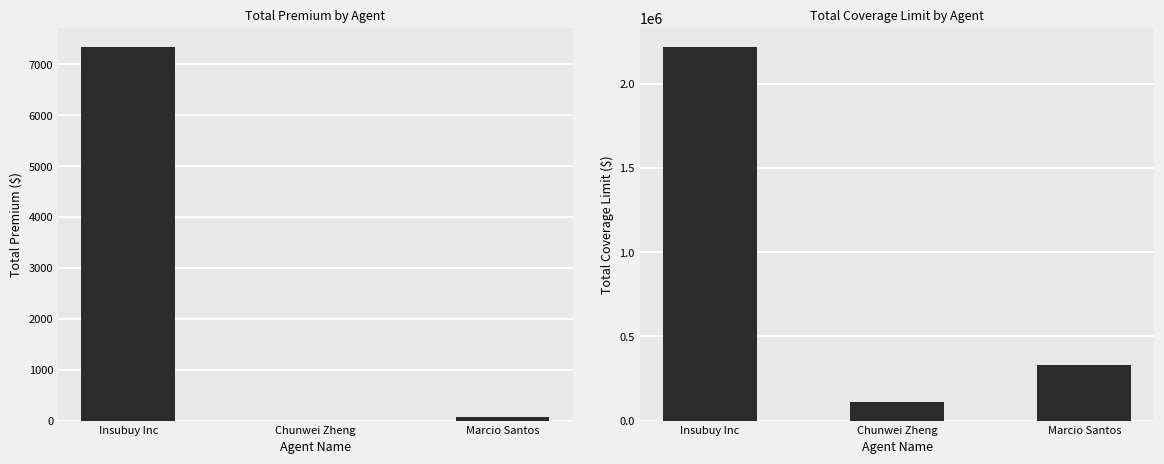

What is the difference between the maximum and minimum values in the Total Premium series?

7349.9